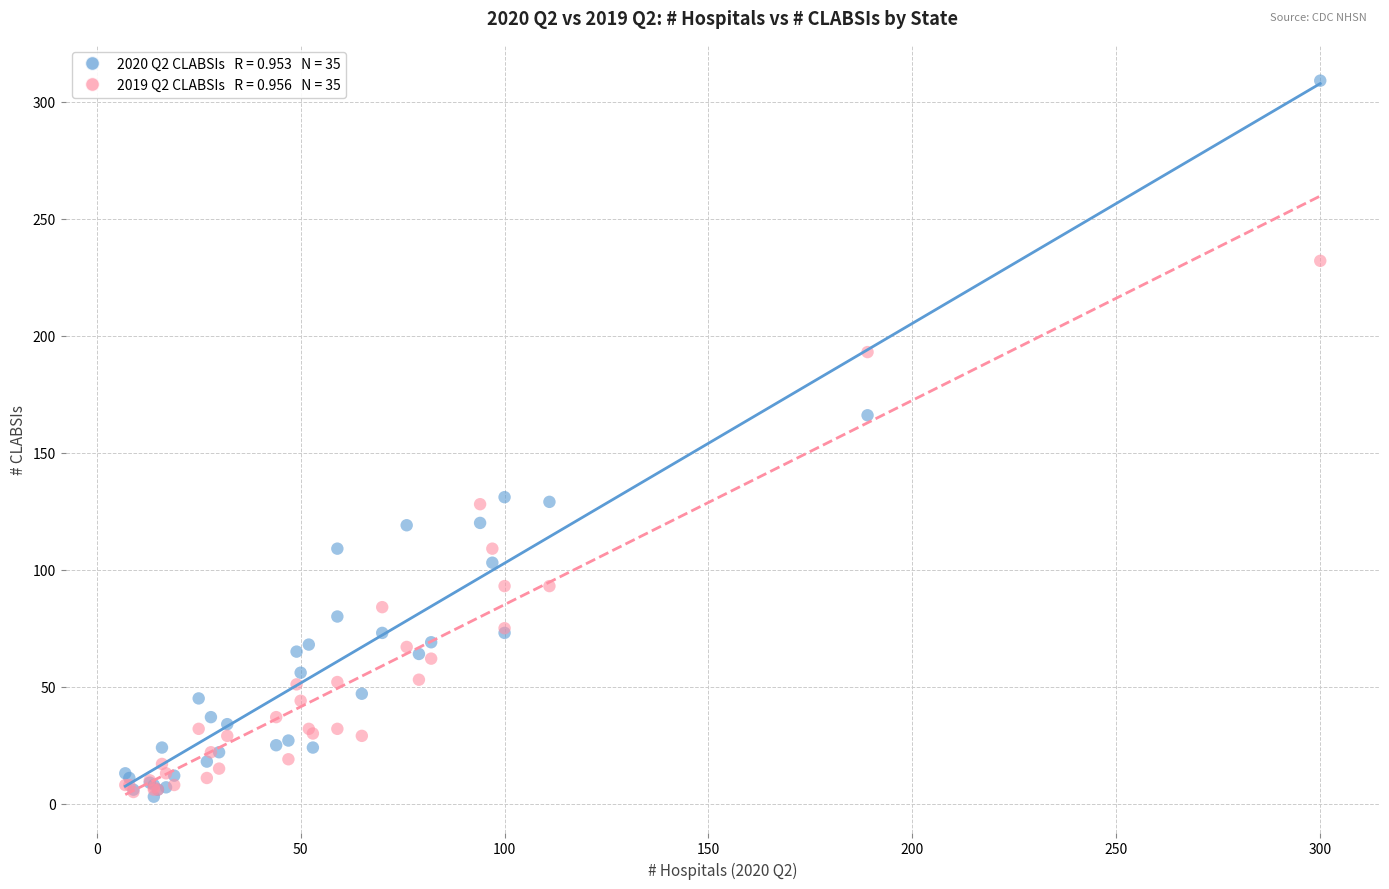

Across all series, what Y value is closest to 156?

166